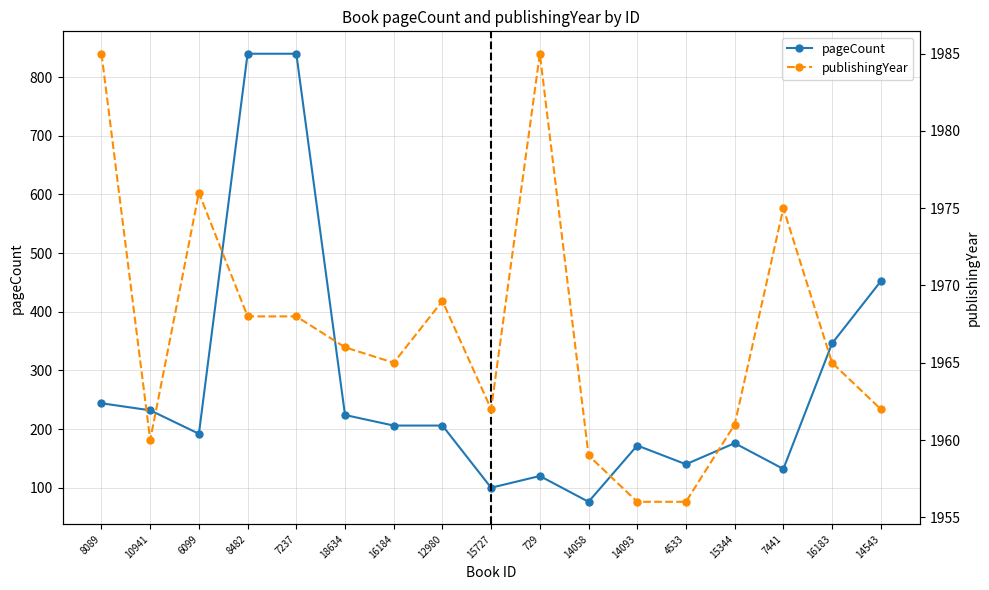

What is the value of the pageCount point at the 14th from the left?

176